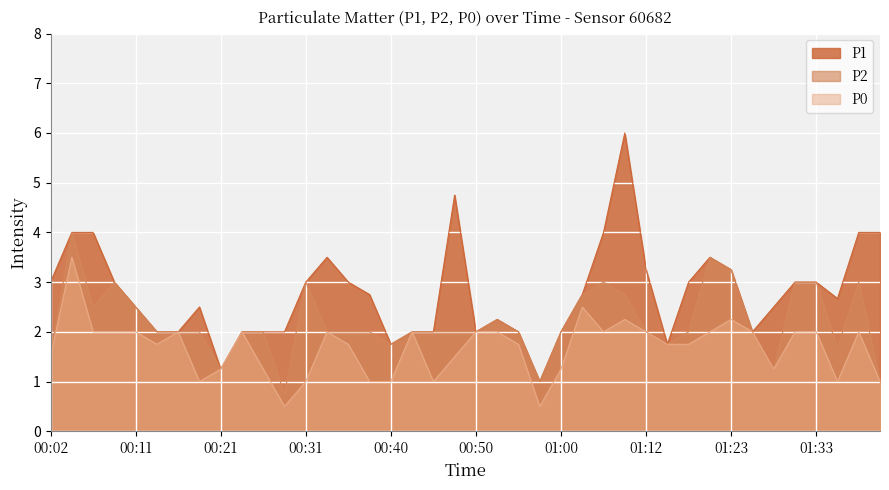

Where is P2 nearest to the value 2?

00:14